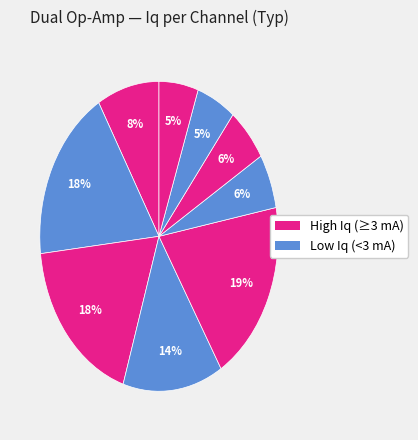

Count the number of slices in the pie.

9